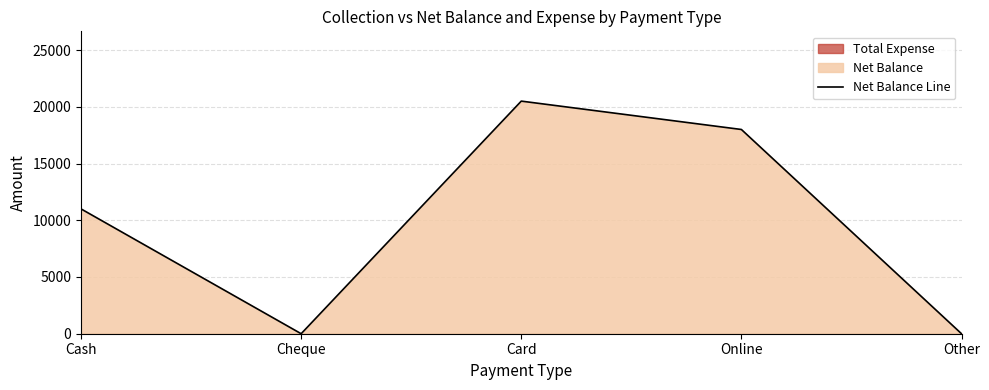

Reading left to right, extract all data points from this chart.

Cash=11001	Cheque=0	Card=20500	Online=18000	Other=0